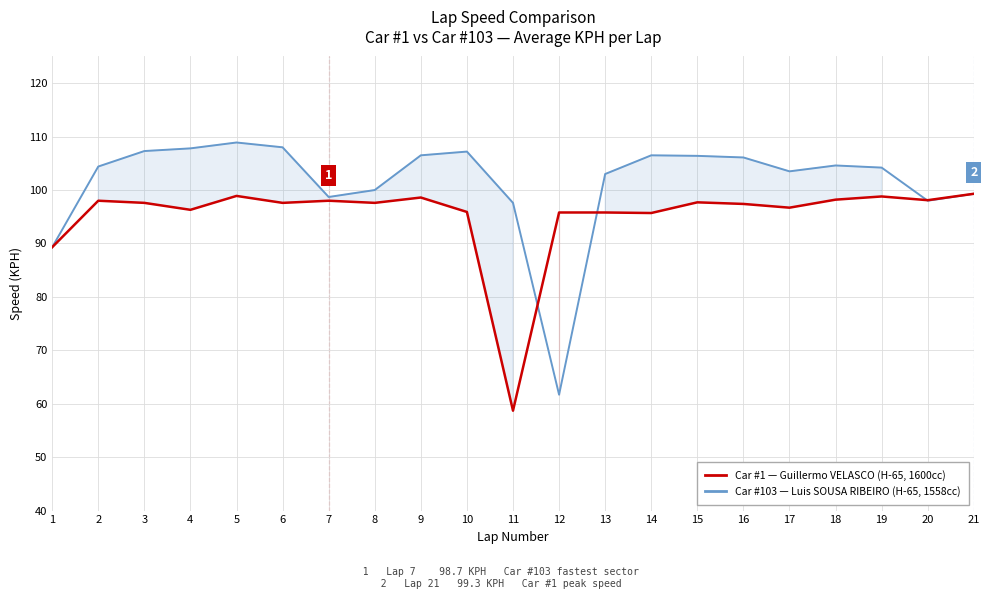

Reading left to right, extract all data points from this chart.

Car #1 (Guillermo VELASCO): 1=89.3	2=98.0	3=97.6	4=96.3	5=98.9	6=97.6	7=98.0	8=97.6	9=98.6	10=95.9	11=58.7	12=95.8	13=95.8	14=95.7	15=97.7	16=97.4	17=96.7	18=98.2	19=98.8	20=98.1	21=99.3
Car #103 (Luis SOUSA RIBEIRO): 1=89.3	2=104.4	3=107.3	4=107.8	5=108.9	6=108.0	7=98.7	8=100.0	9=106.5	10=107.2	11=97.6	12=61.7	13=103.0	14=106.5	15=106.4	16=106.1	17=103.5	18=104.6	19=104.2	20=98.0	21=99.3